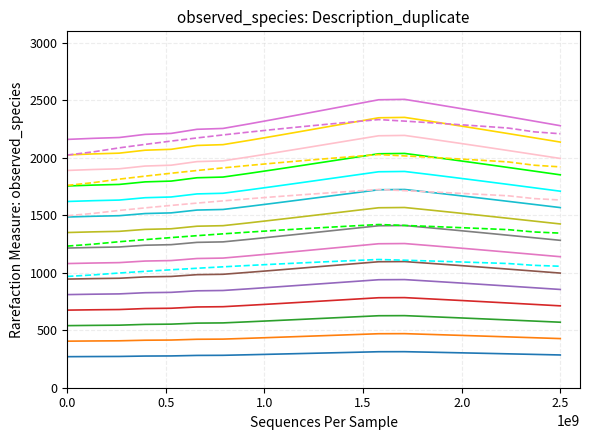

Is this an area chart (filled region under the line)?

No